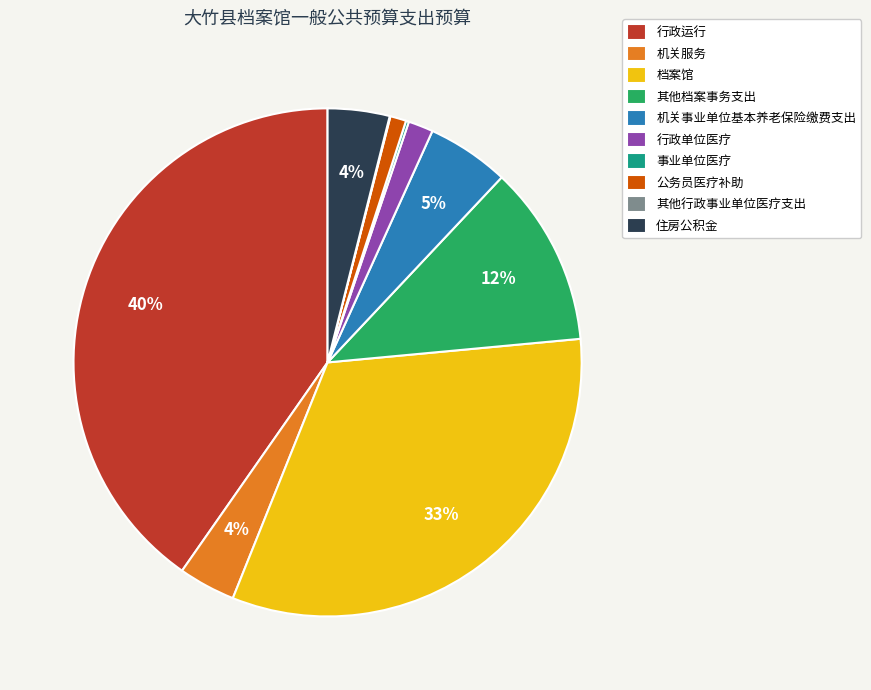

To the nearest percent, what percentage of the pie is 住房公积金?

4%